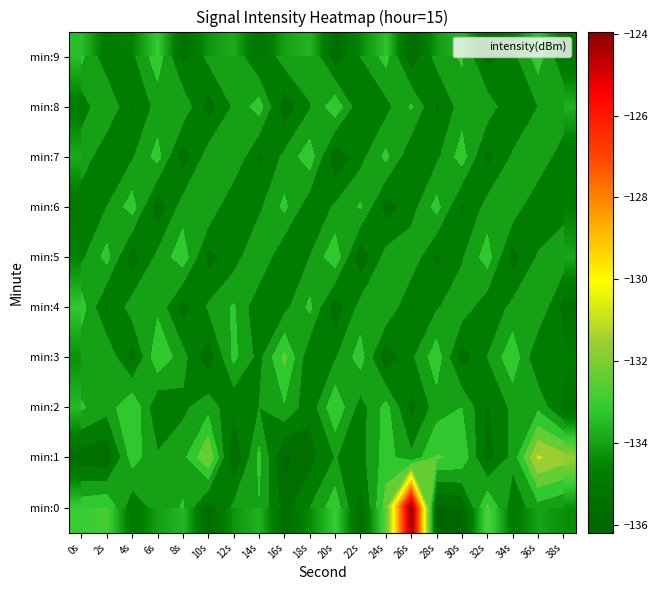

The min:5 series shows -134.1 at 24s. True or false?

True